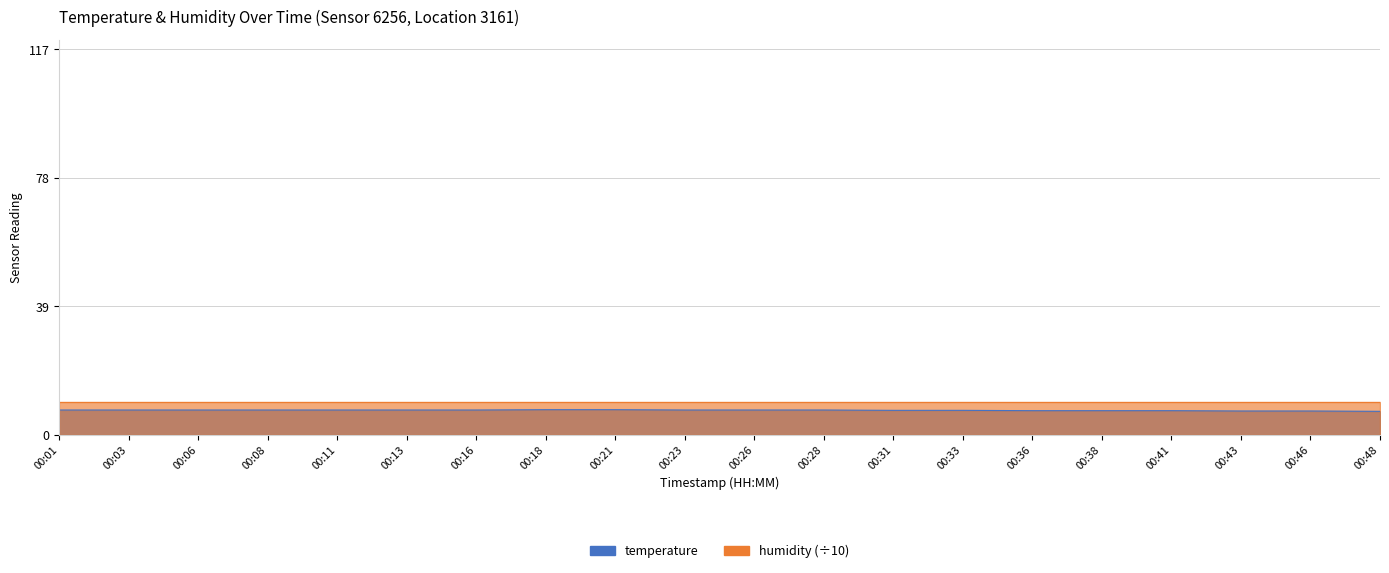

Reading right to left, list all the values displayed in this chart.

00:48=7.1	00:46=7.2	00:43=7.2	00:41=7.3	00:38=7.3	00:36=7.3	00:33=7.4	00:31=7.4	00:28=7.5	00:26=7.5	00:23=7.5	00:21=7.6	00:18=7.6	00:16=7.5	00:13=7.5	00:11=7.5	00:08=7.5	00:06=7.5	00:03=7.5	00:01=7.5